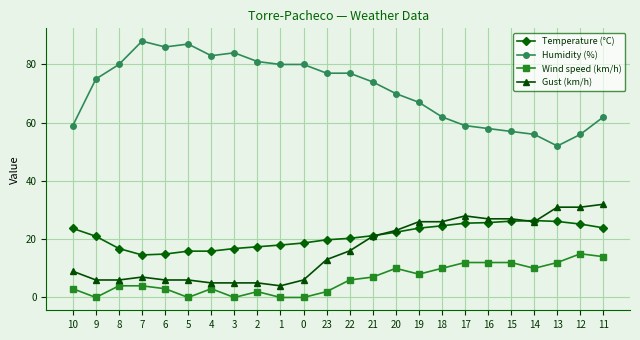

What is the label of the 6th point from the left?

5